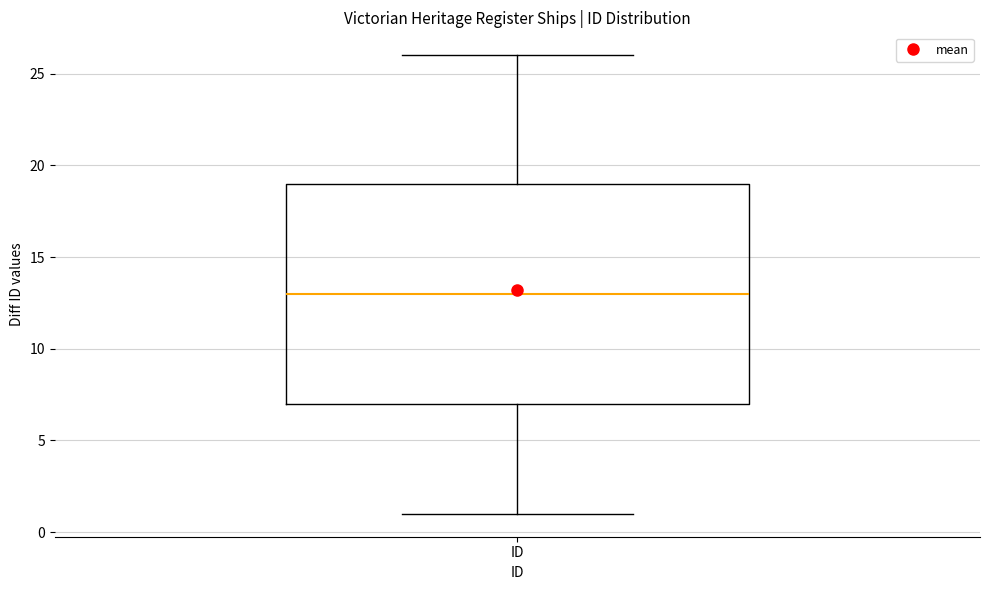

Read this box plot against the y-axis: the position of the median line, the range covered by the box, and the ends of both whiskers. The values are not printed on the chart, so give them approximately, as read against the axis.

median 13, box 7 to 19, whiskers 1 to 26